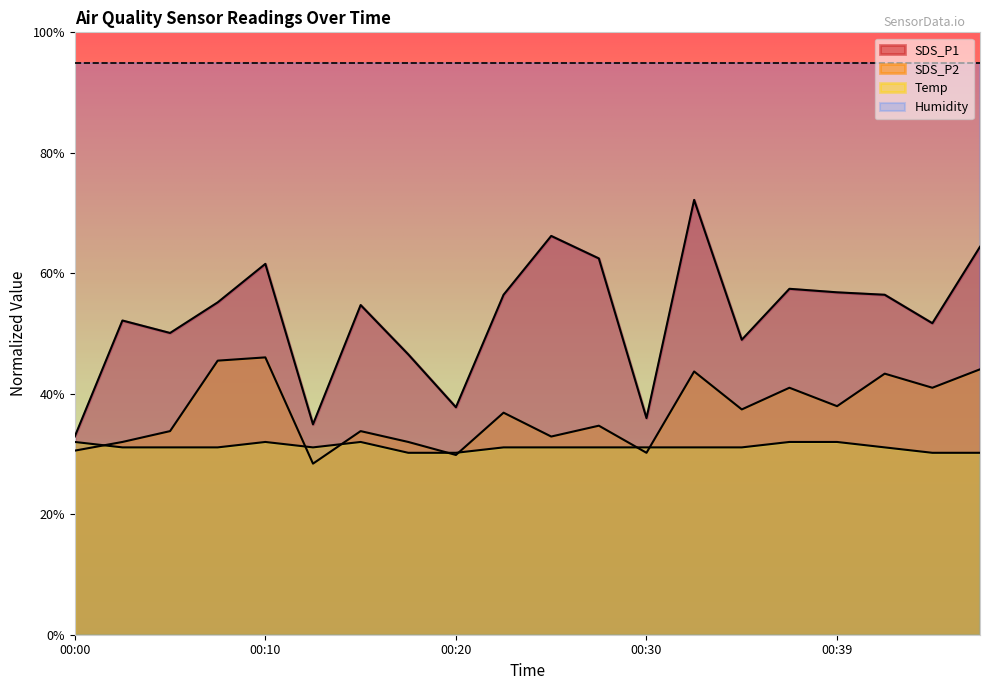

Count the number of data series in this chart.

4